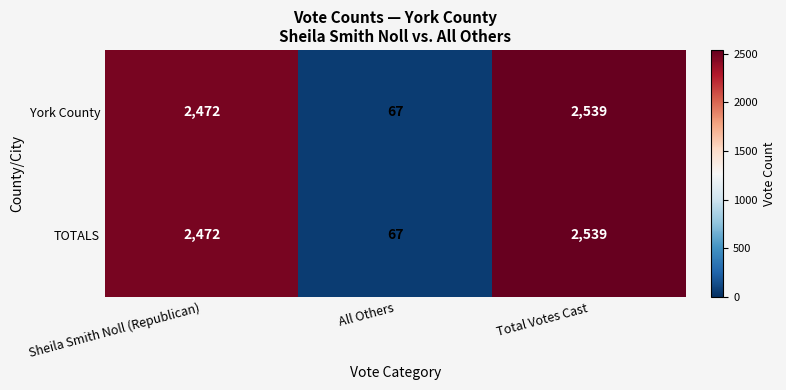

What is the average value of the York County series?

1693